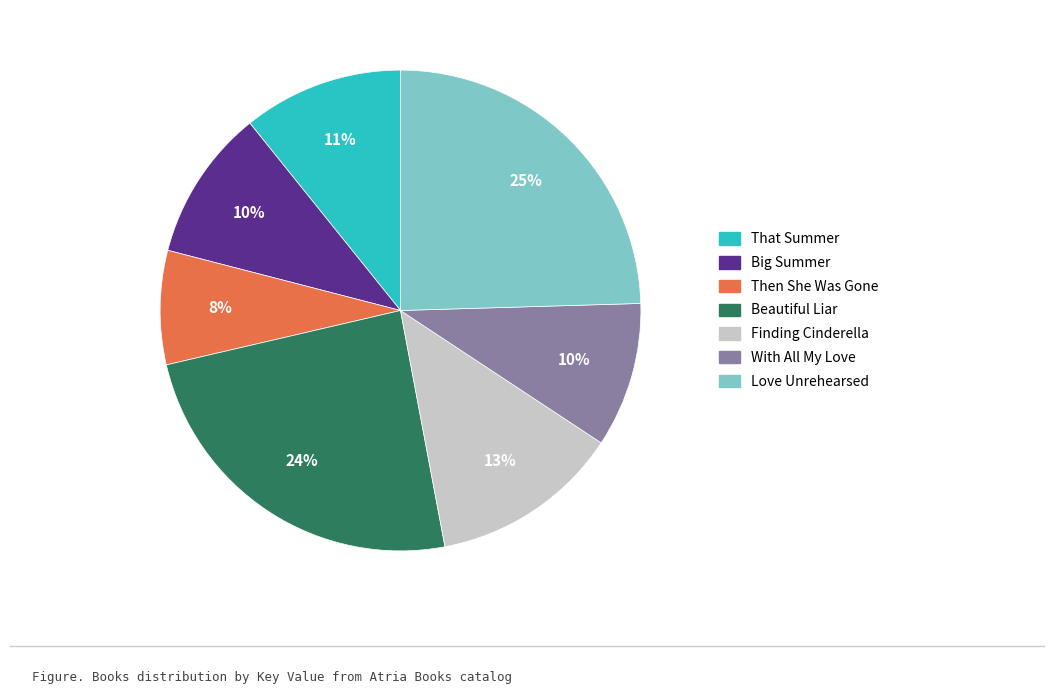

Is it true that Big Summer is 4% of the pie?

False